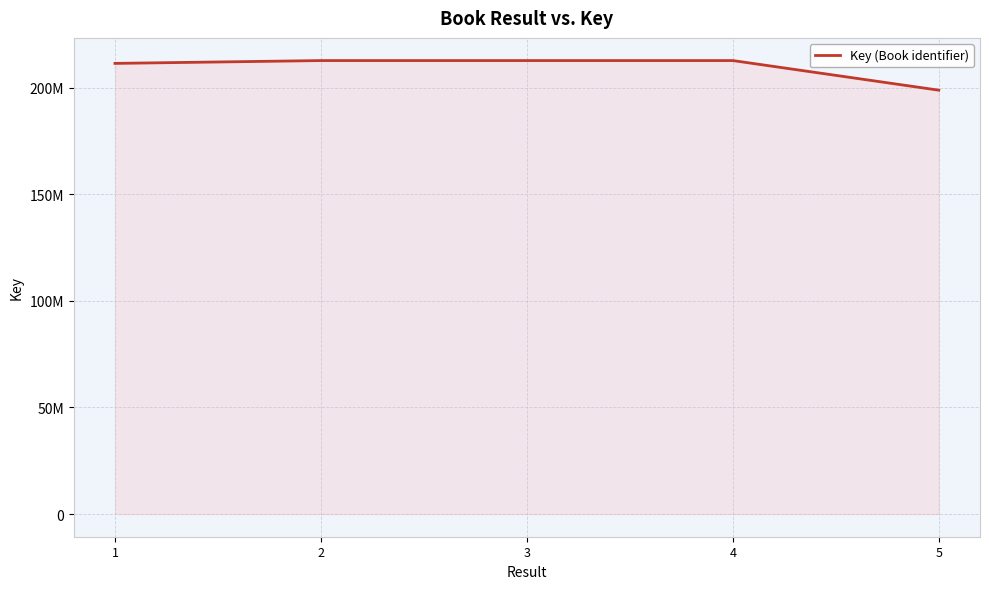

Does the chart display data point markers on the line(s)?

No